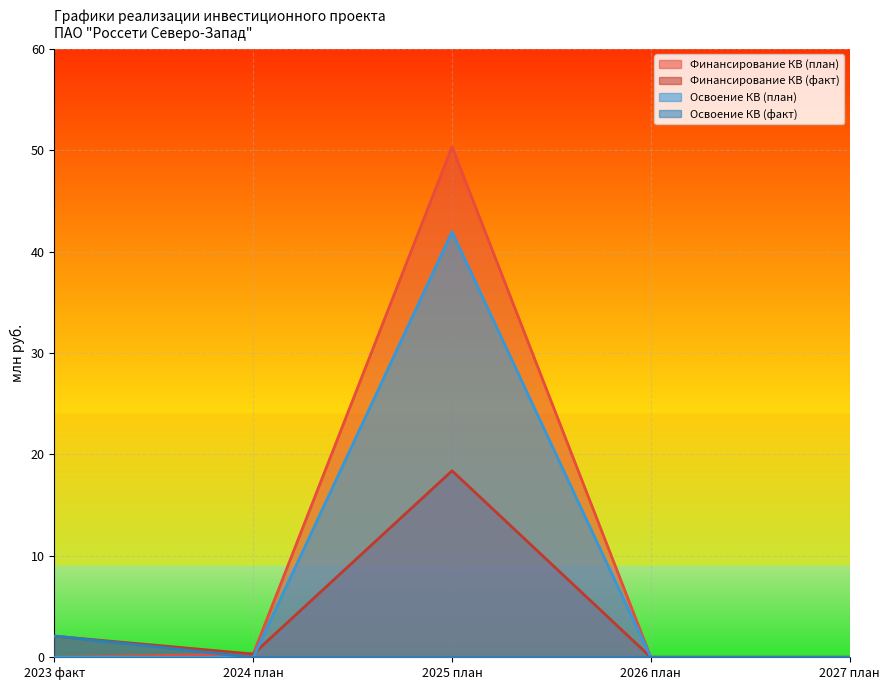

What is the average value of the Финансирование КВ (план) series?

10.1